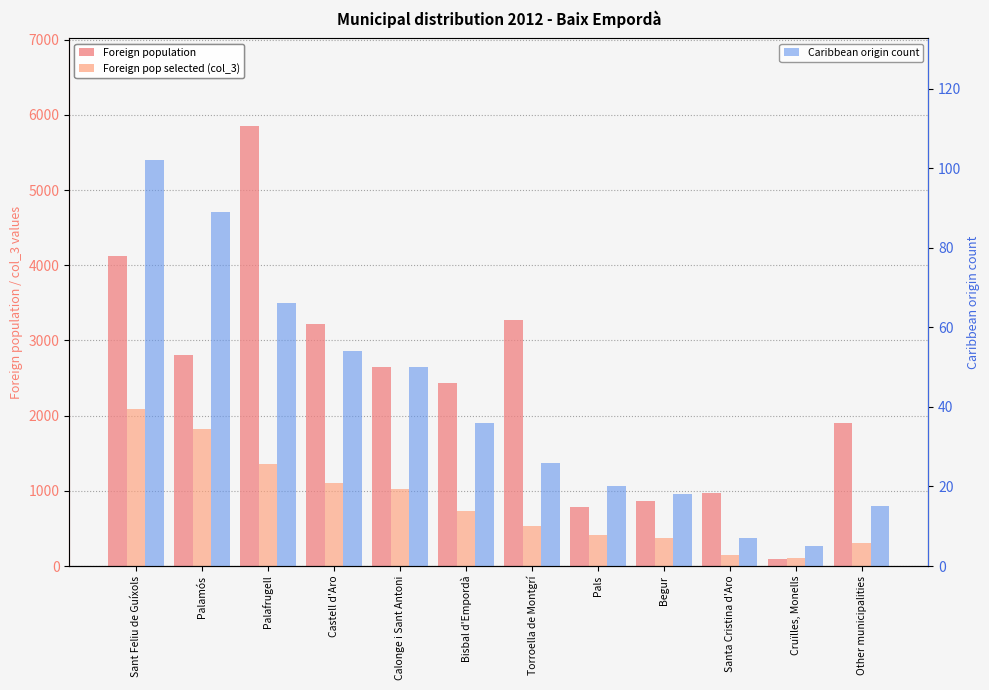

Reading left to right, transcribe all the data shown in this chart.

Foreign population: Sant Feliu de Guíxols=4125	Palamós=2810	Palafrugell=5847	Castell d'Aro=3218	Calonge i Sant Antoni=2645	Bisbal d'Empordà=2432	Torroella de Montgrí=3273	Pals=790	Begur=862	Santa Cristina d'Aro=966	Cruïlles, Monells=98	Other municipalities=1904
Foreign pop selected (col_3): Sant Feliu de Guíxols=2090	Palamós=1824	Palafrugell=1352	Castell d'Aro=1107	Calonge i Sant Antoni=1025	Bisbal d'Empordà=738	Torroella de Montgrí=533	Pals=410	Begur=369	Santa Cristina d'Aro=143	Cruïlles, Monells=102	Other municipalities=307
Caribbean origin count: Sant Feliu de Guíxols=102	Palamós=89	Palafrugell=66	Castell d'Aro=54	Calonge i Sant Antoni=50	Bisbal d'Empordà=36	Torroella de Montgrí=26	Pals=20	Begur=18	Santa Cristina d'Aro=7	Cruïlles, Monells=5	Other municipalities=15